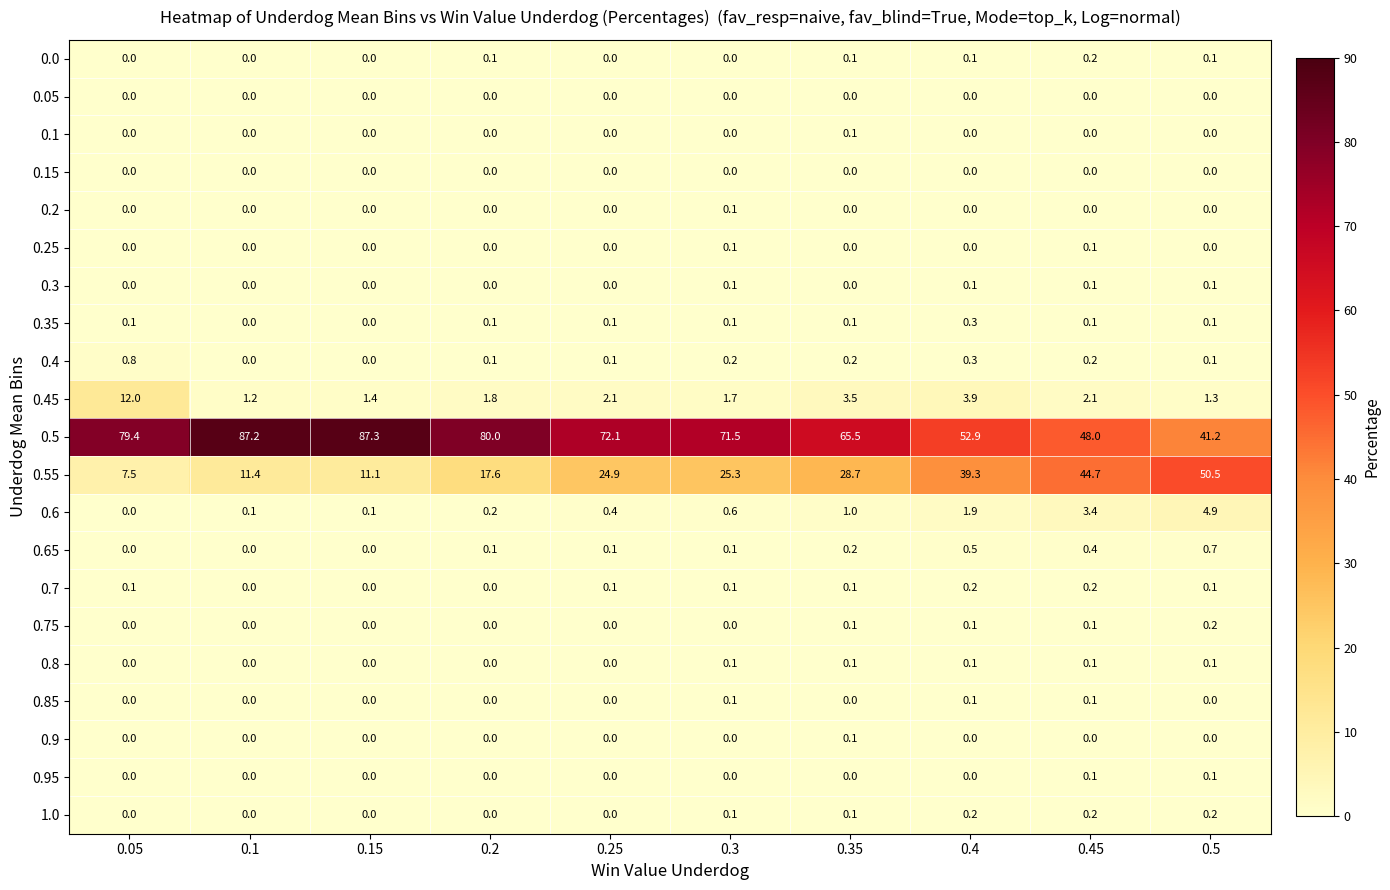

What is the greatest value displayed?

87.3